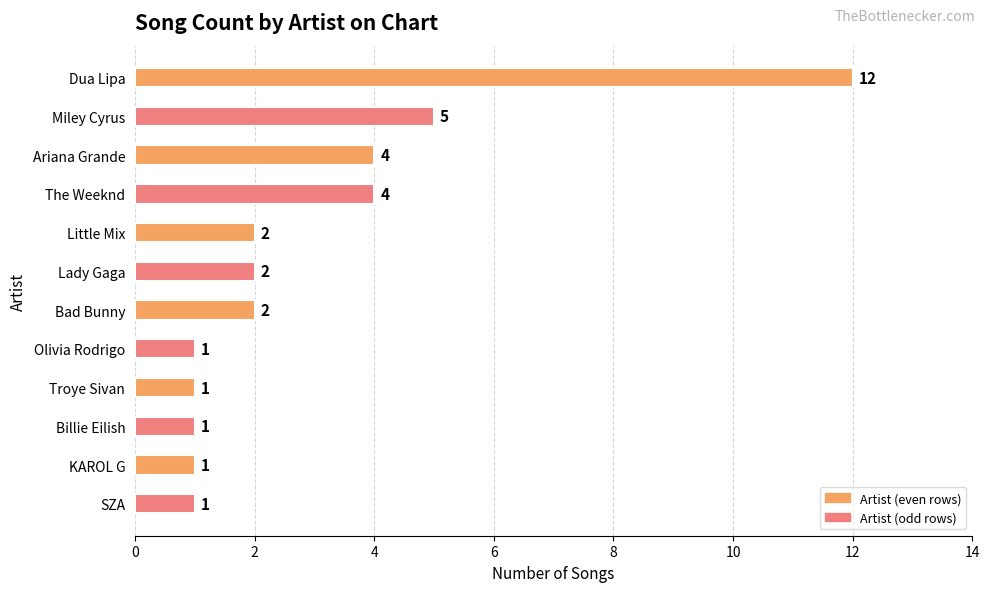

The value at Lady Gaga is 2. True or false?

True